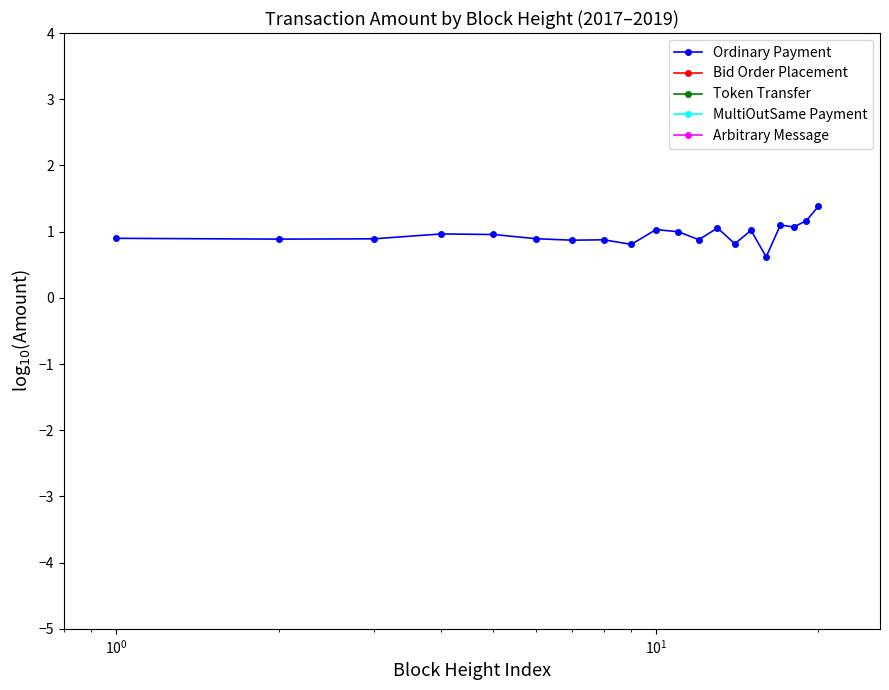

True or false: Arbitrary Message and Bid Order Placement cross at least once.

False